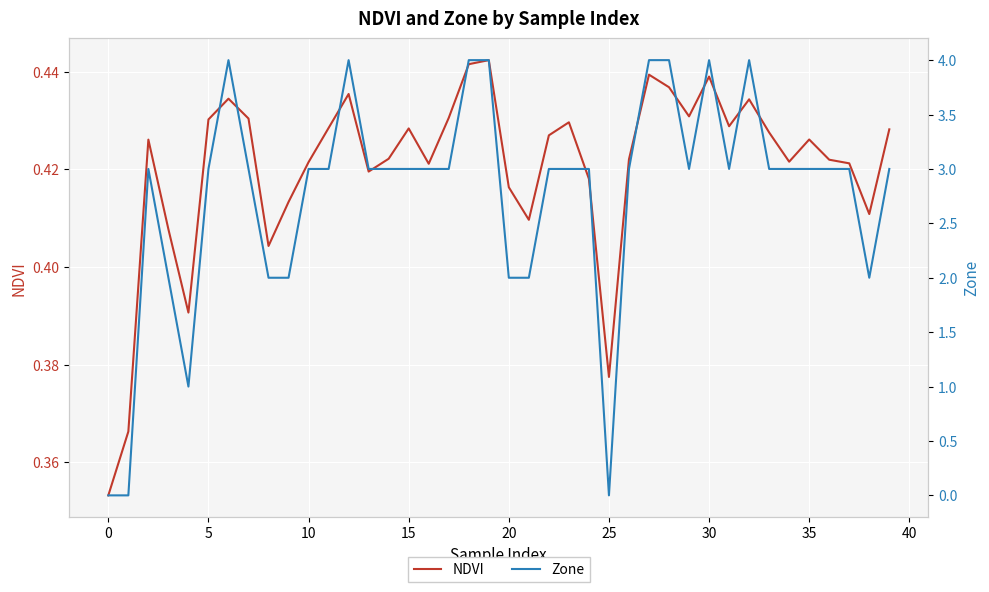

True or false: Zone has a value of 4.0 at 32.

True